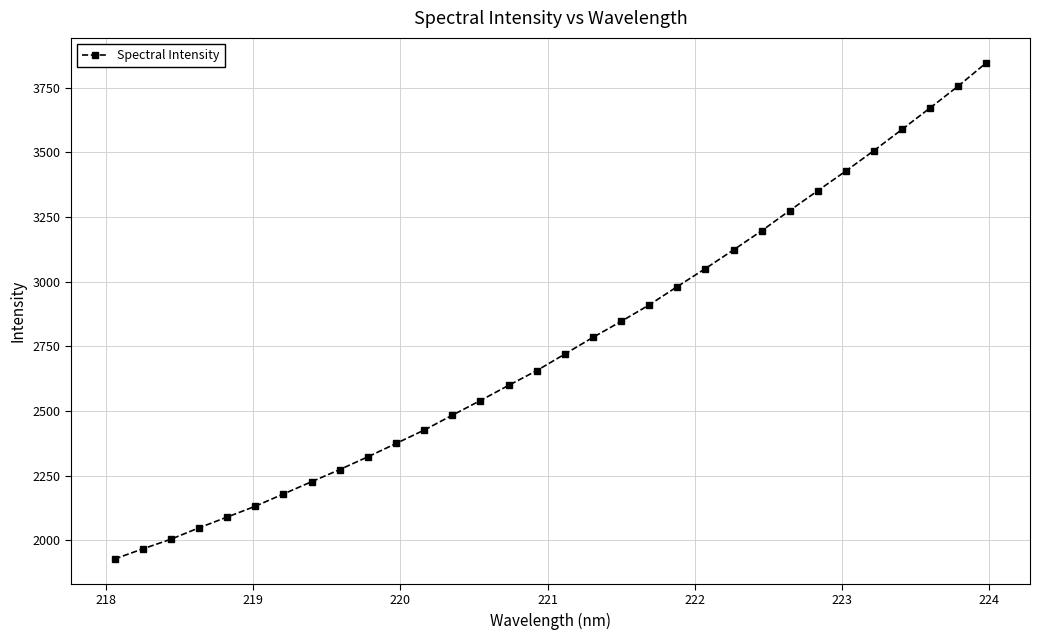

True or false: the data has more than 0 interior local peaks.

False